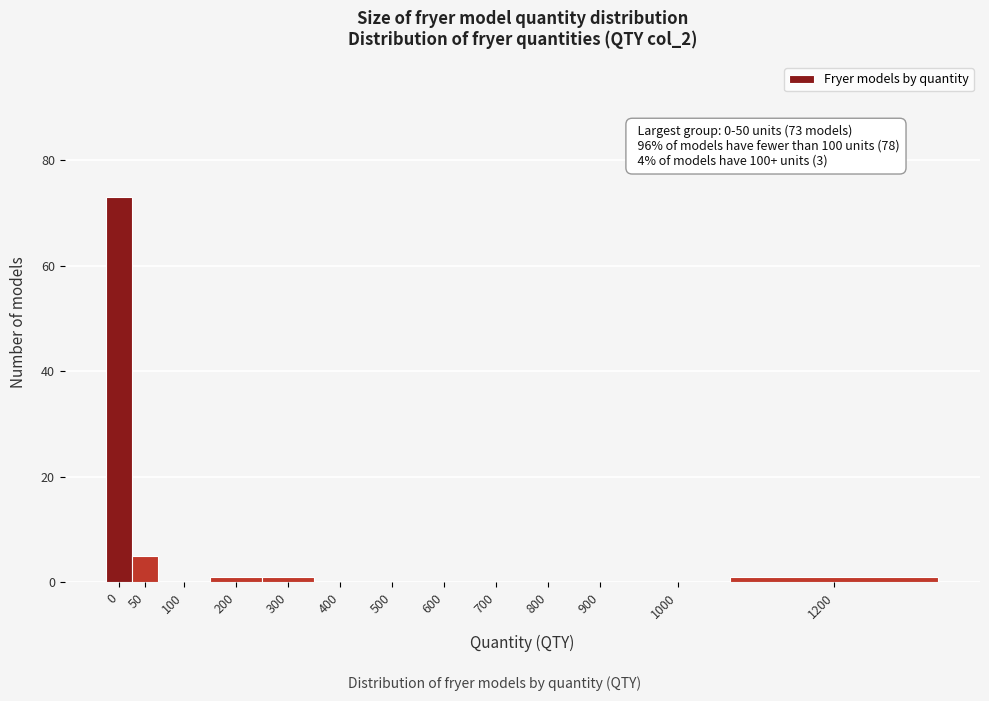

Reading left to right, transcribe all the data shown in this chart.

0=73	50=5	100=0	200=1	300=1	400=0	500=0	600=0	700=0	800=0	900=0	1000=0	1200=1